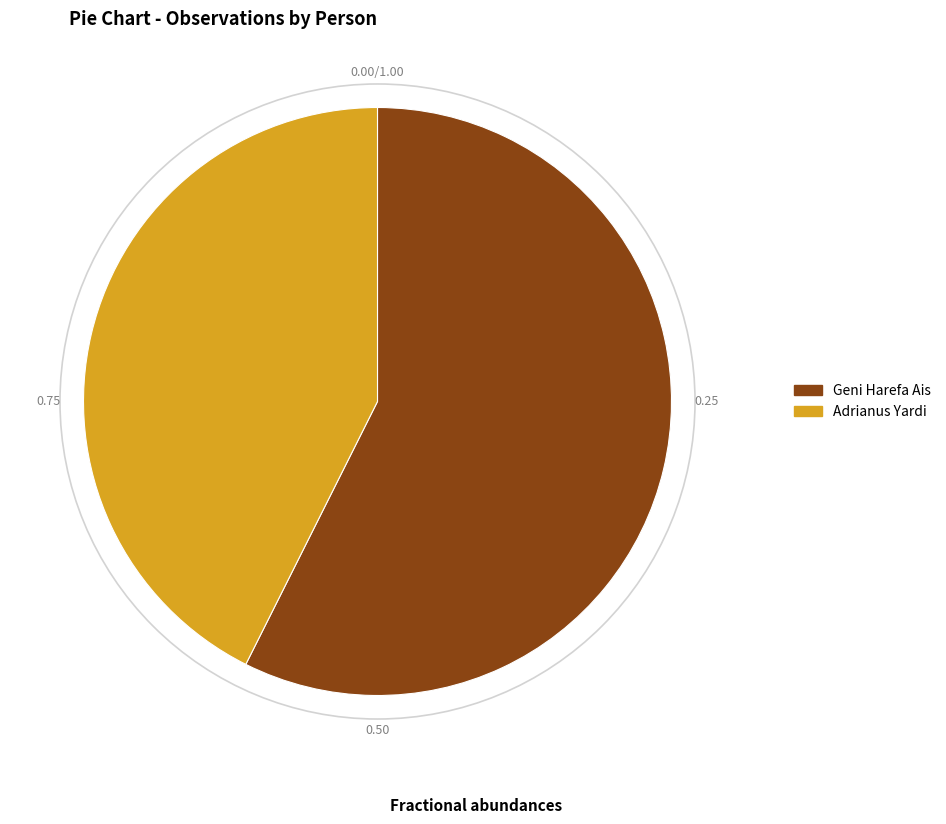

What is the largest slice in the pie chart?

Geni Harefa Ais